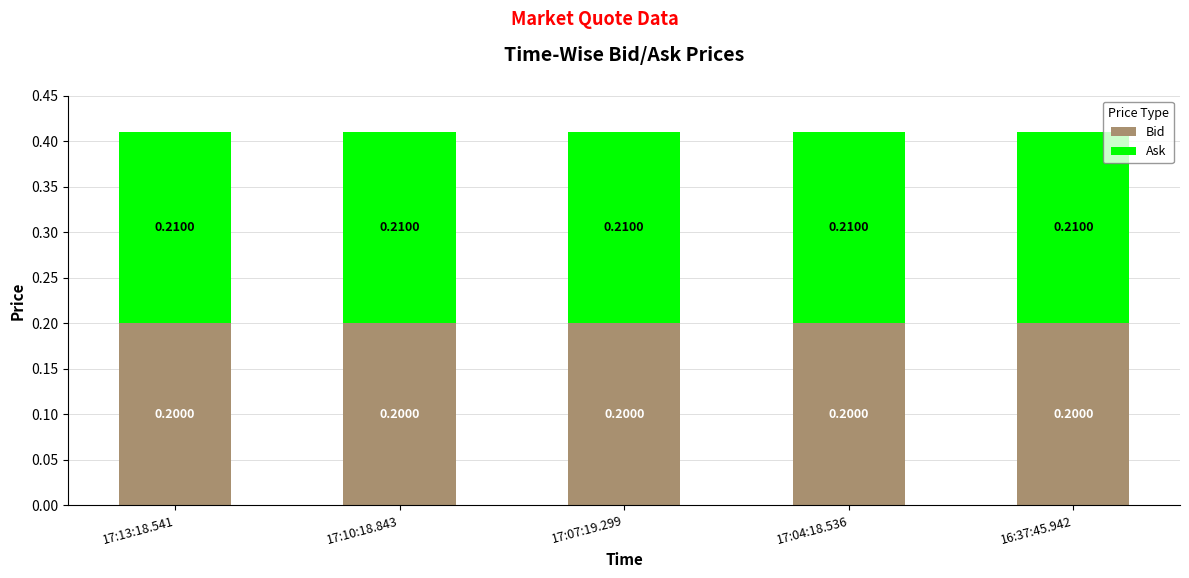

What is the total value across all series at 17:07:19.299?

0.4